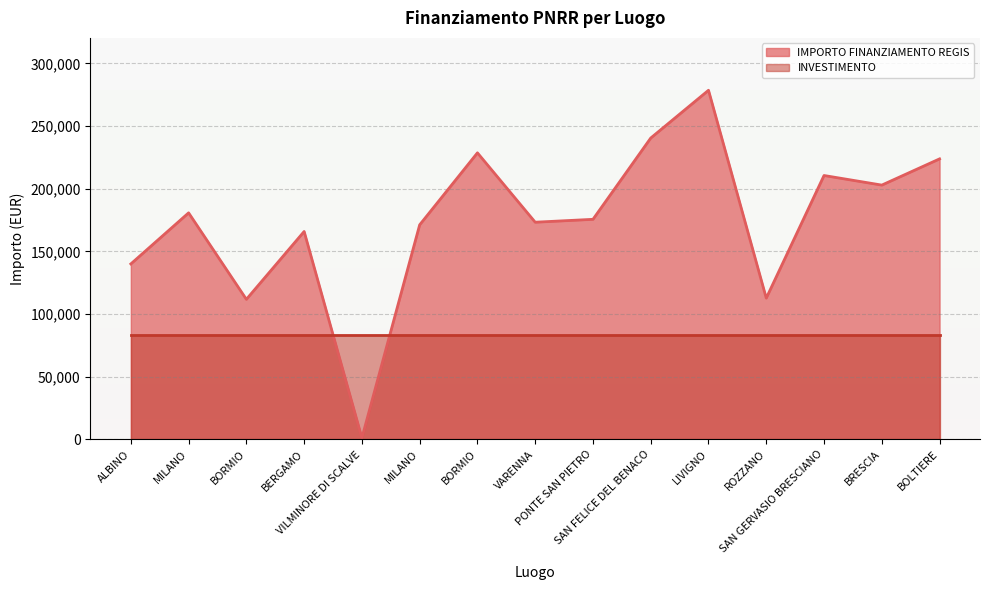

What is the average value?

174462.2